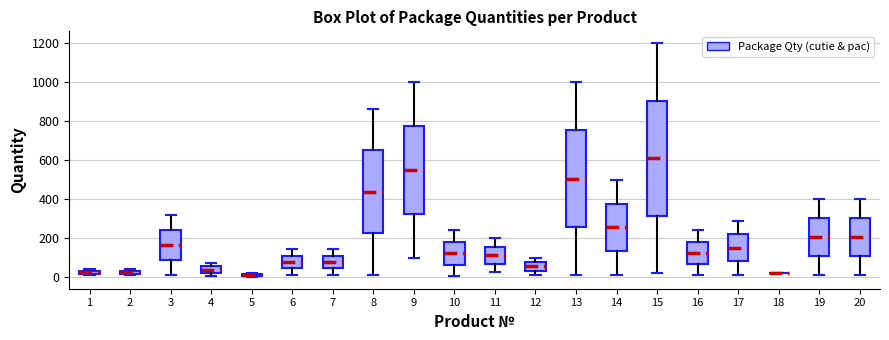

Where is the lower edge of the box at x = 20 on the y-axis? The values are not printed on the chart, so give them approximately, as read against the axis.

100